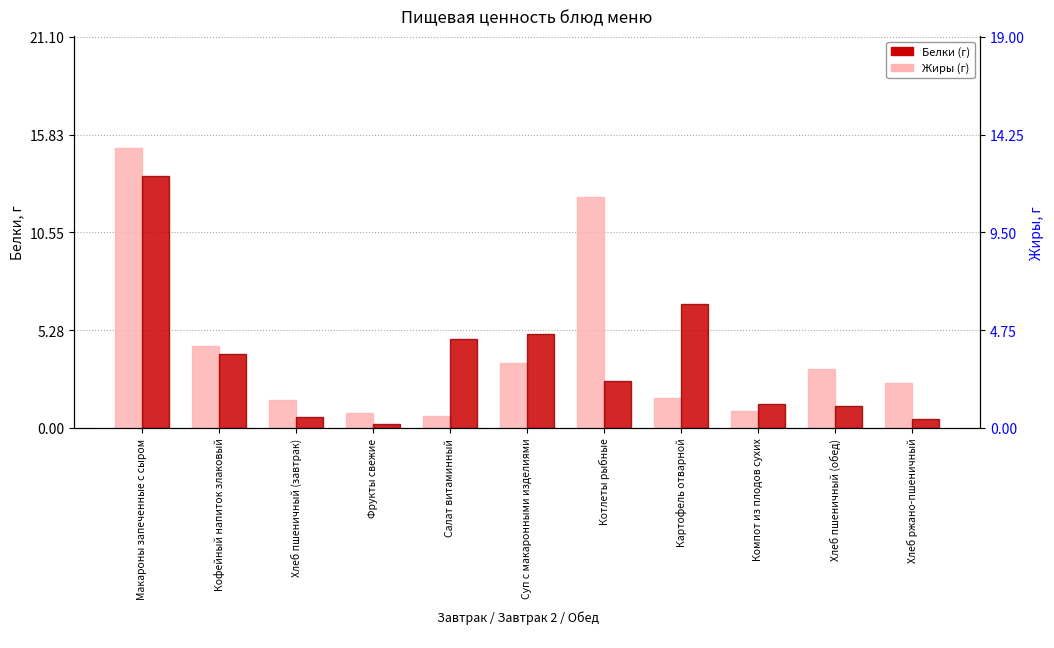

Count the number of data series in this chart.

2